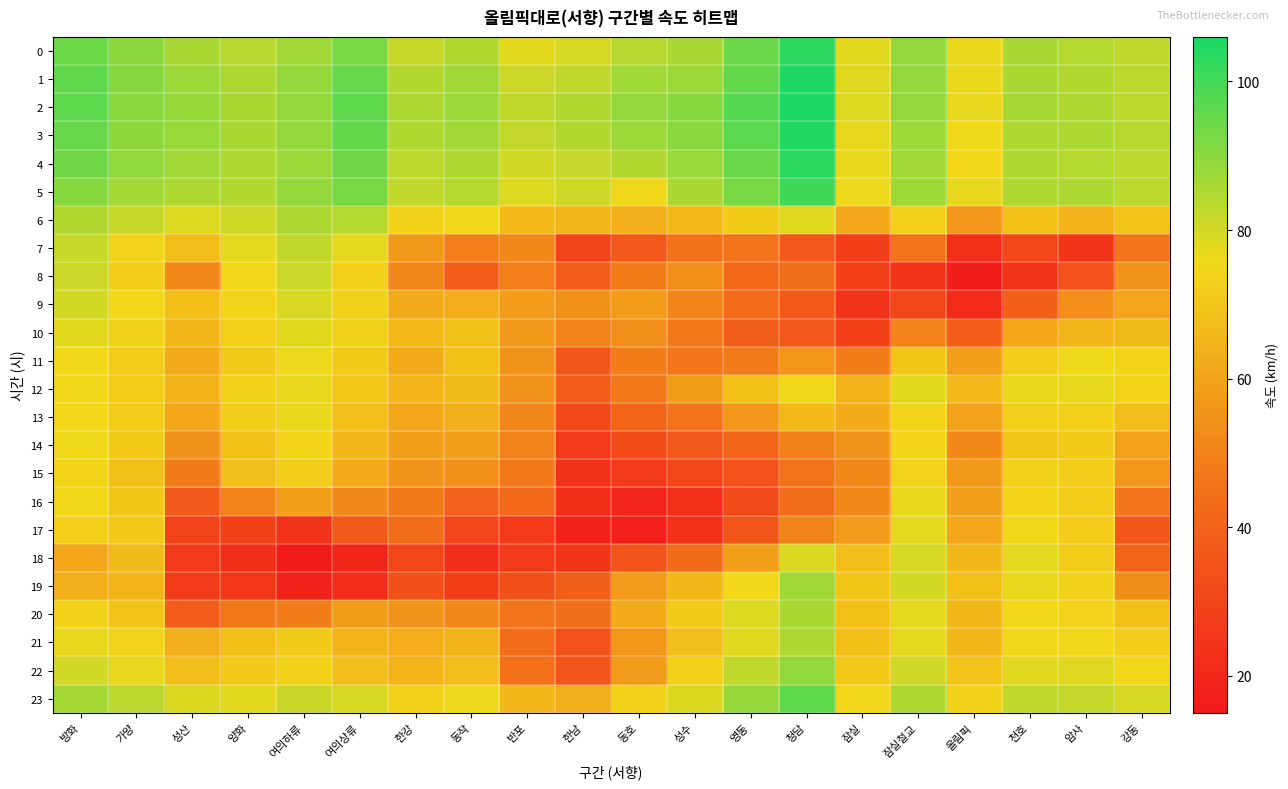

What is the total value across all series at 암사?

1719.1